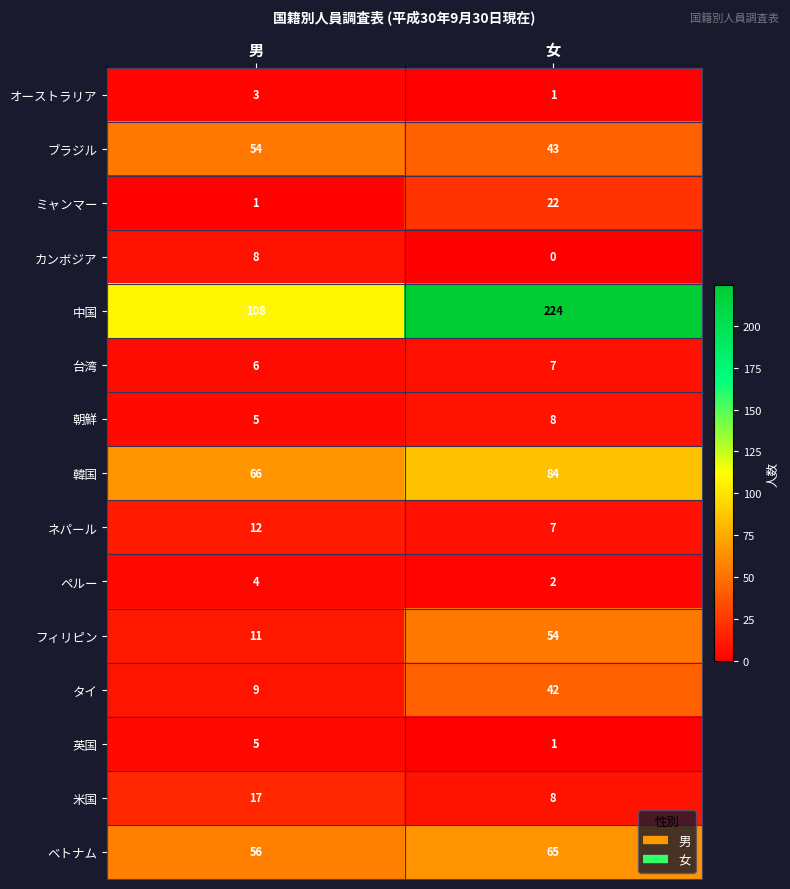

What is the difference between the highest and lowest values at 女?

224